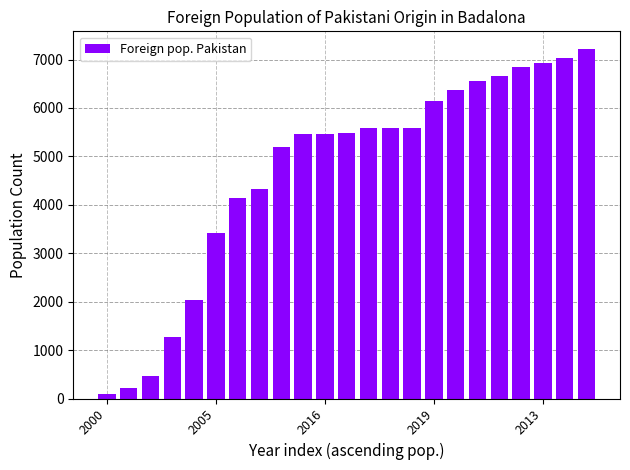

Count the number of categories in the chart.

23